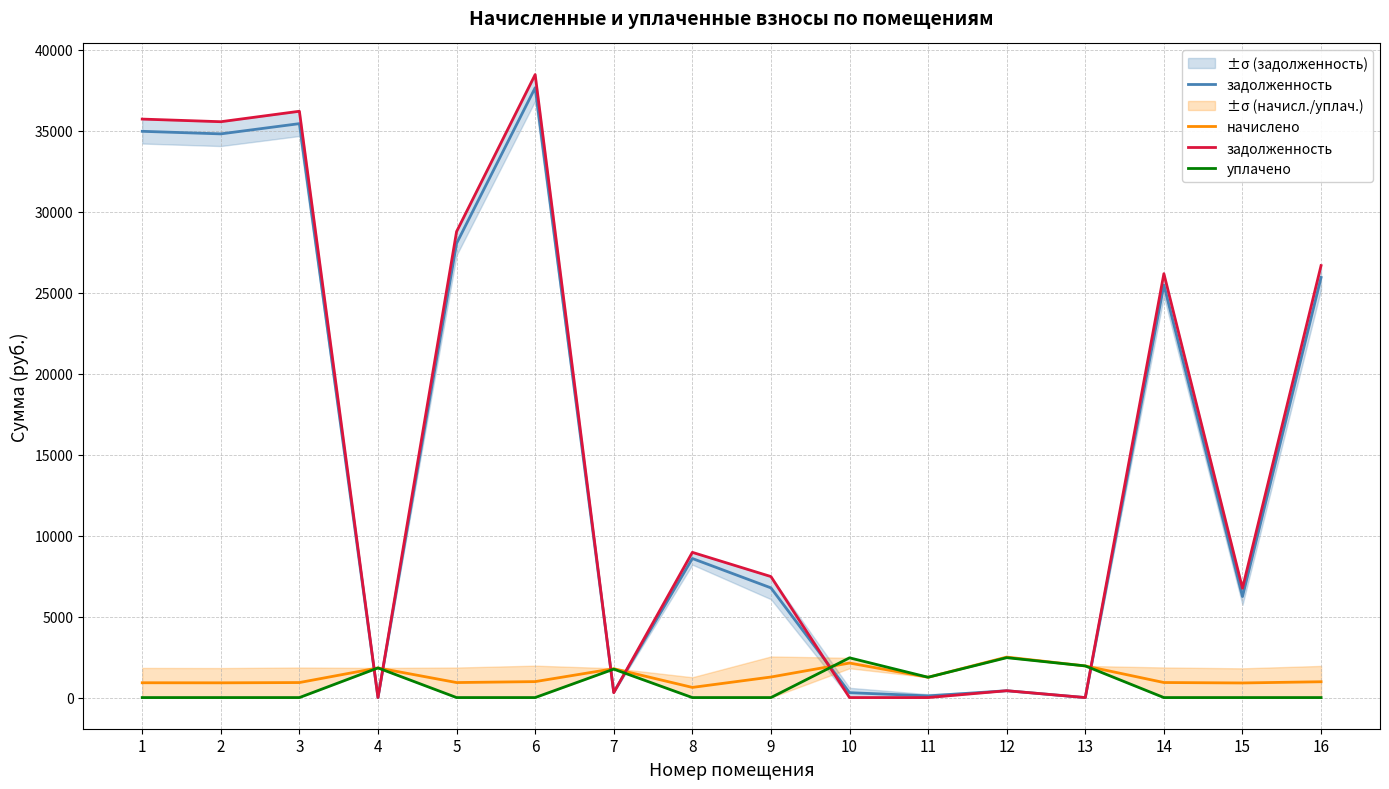

The value of уплачено at 6 is -1094.9. True or false?

False